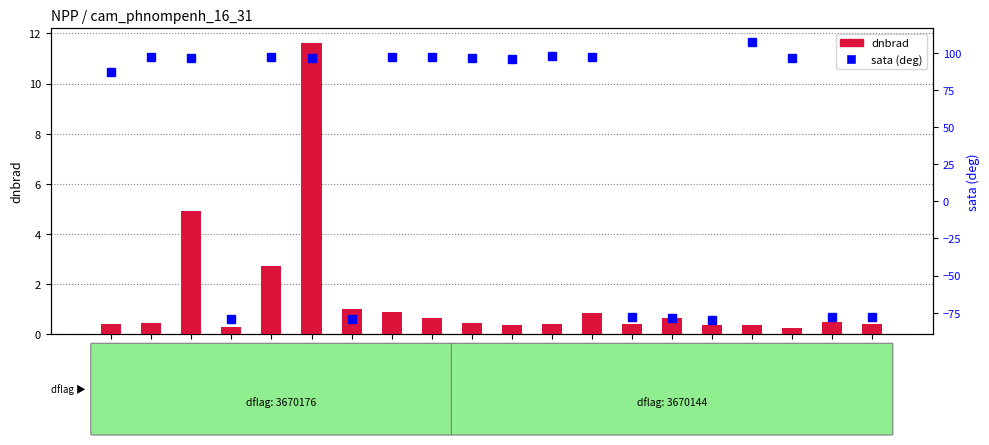

List the labels in order of sata value, smallest first.

170716, 148550, 153478, 170531, 171454, 171638, 170350, 103202, 169981, 145994, 152989, 155924, 171260, 153830, 170338, 152809, 131476, 155739, 170155, 170898